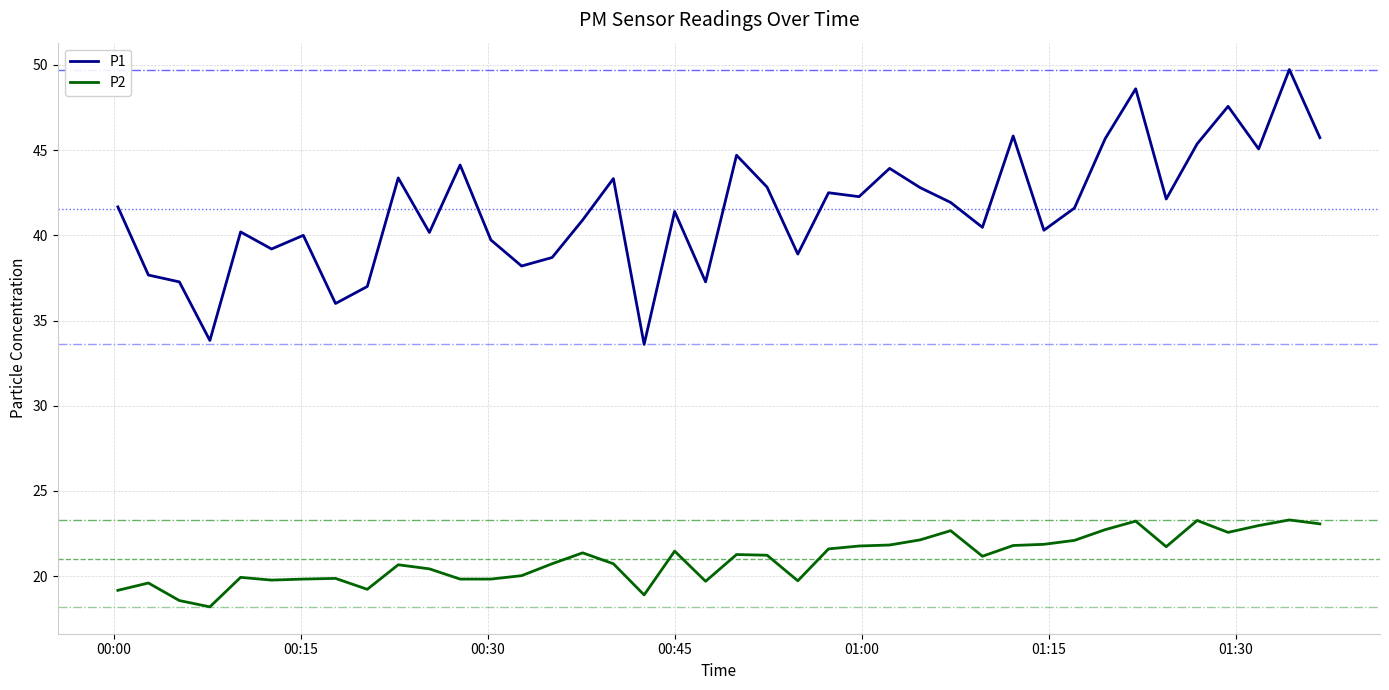

Rank the series by their average value, from lowest to highest.

P2, P1